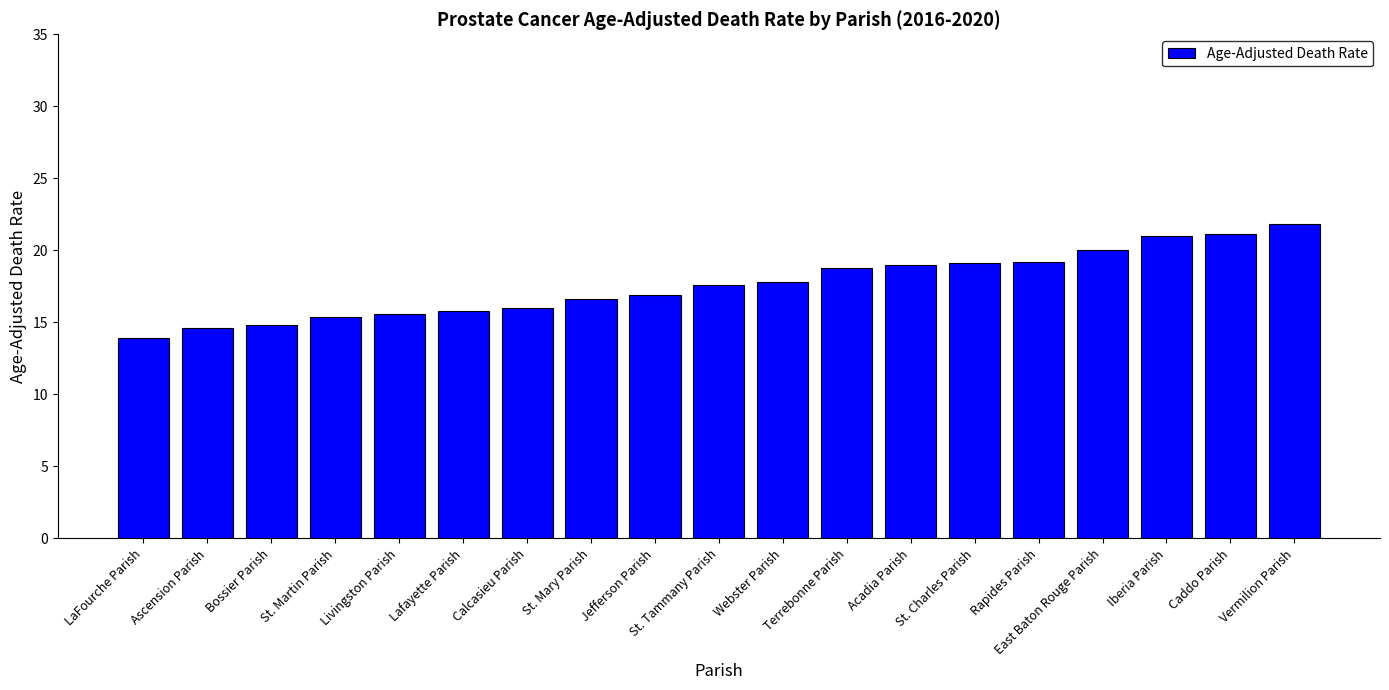

The chart shows a value of 19.0 at Acadia Parish. True or false?

True